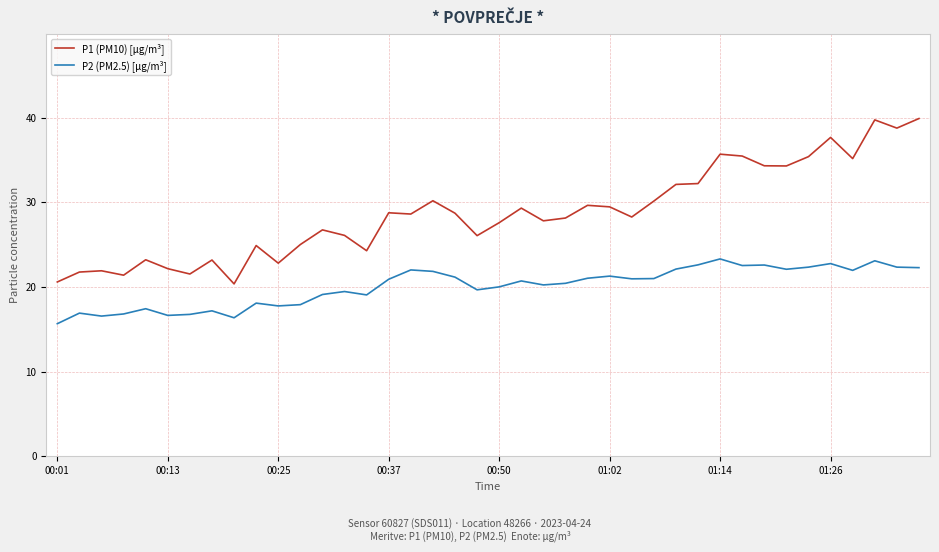

Which series has the widest spread of values?

P1 (PM10) [µg/m³]